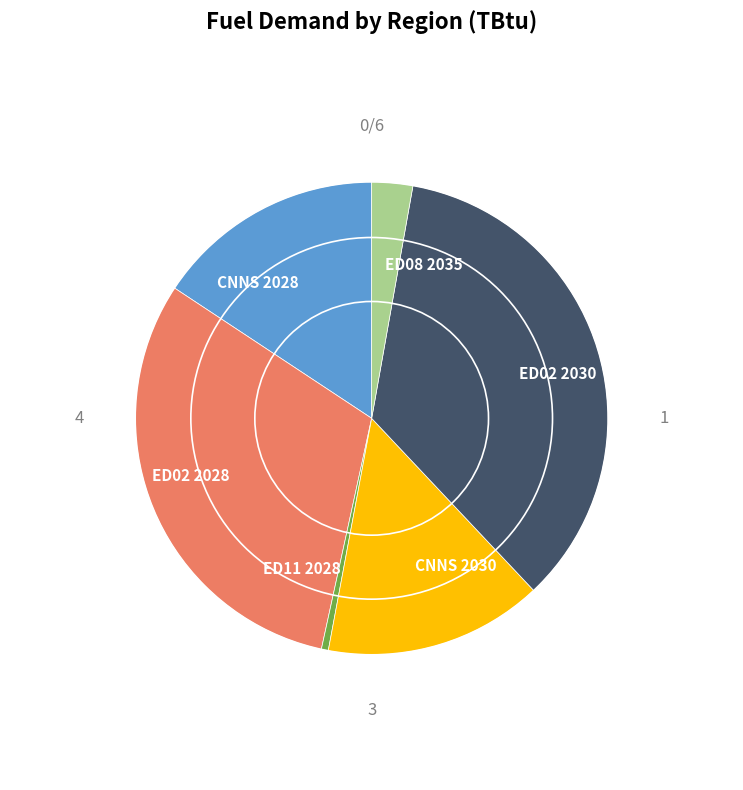

Rank the categories by value from lowest to highest.

ED11 2028, ED08 2035, CNNS 2030, CNNS 2028, ED02 2028, ED02 2030